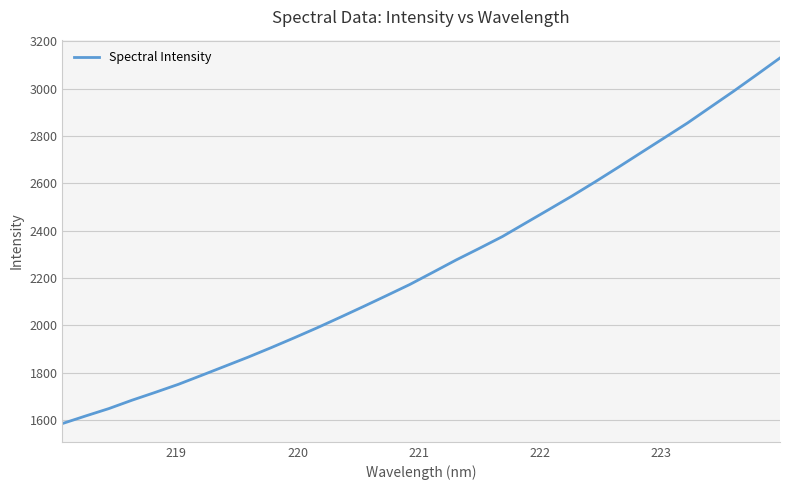

What is the maximum value shown in the chart?

3130.1